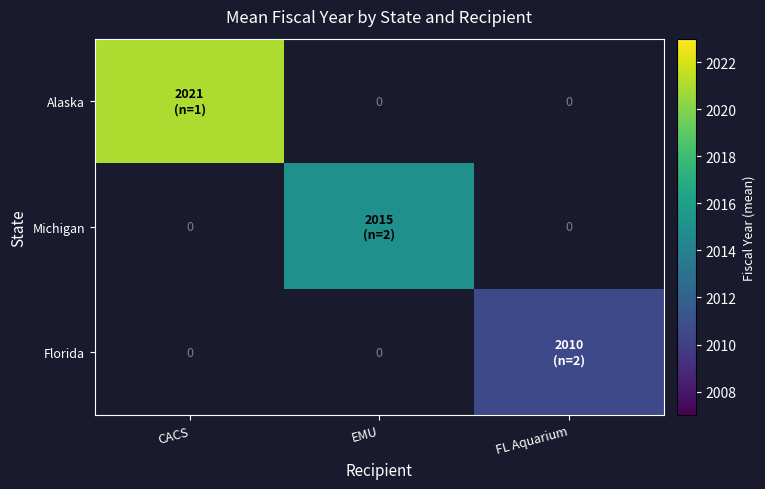

Between FL Aquarium and CACS, which is larger?

CACS